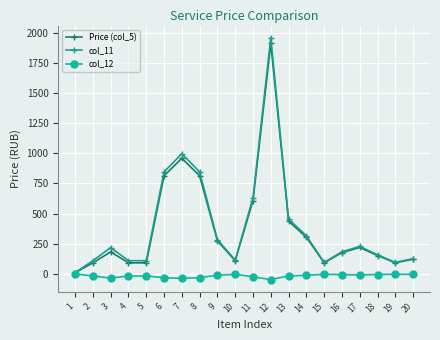

How many lines are shown in the chart?

3